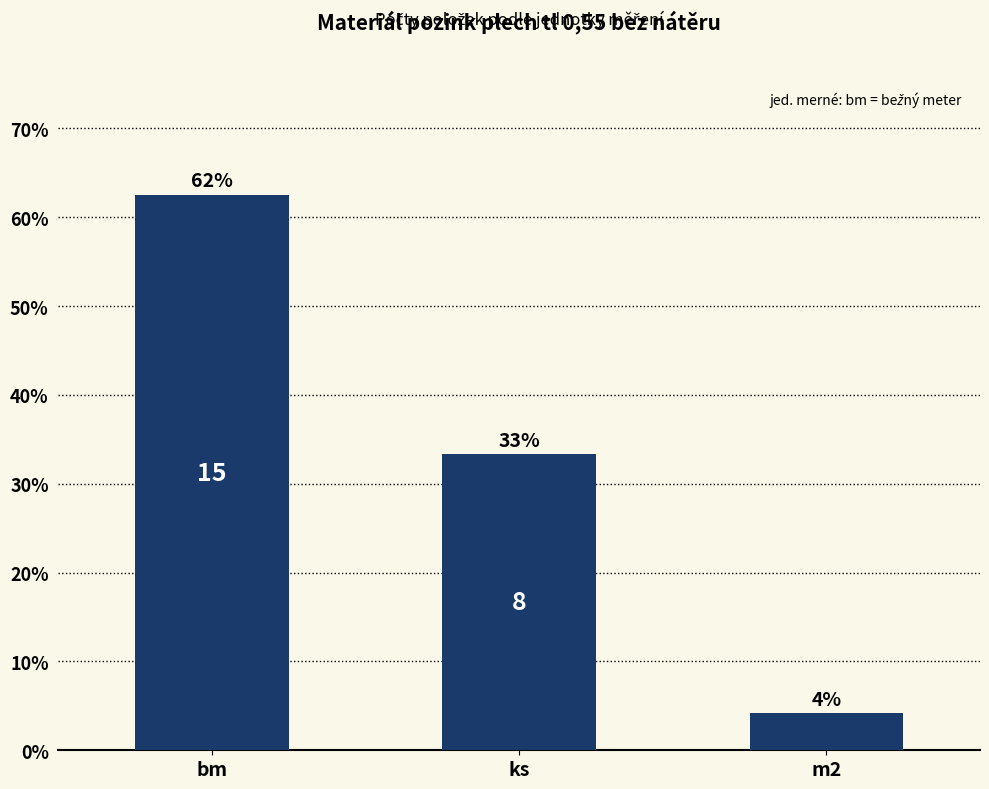

What is the approximate value at m2?

4.2